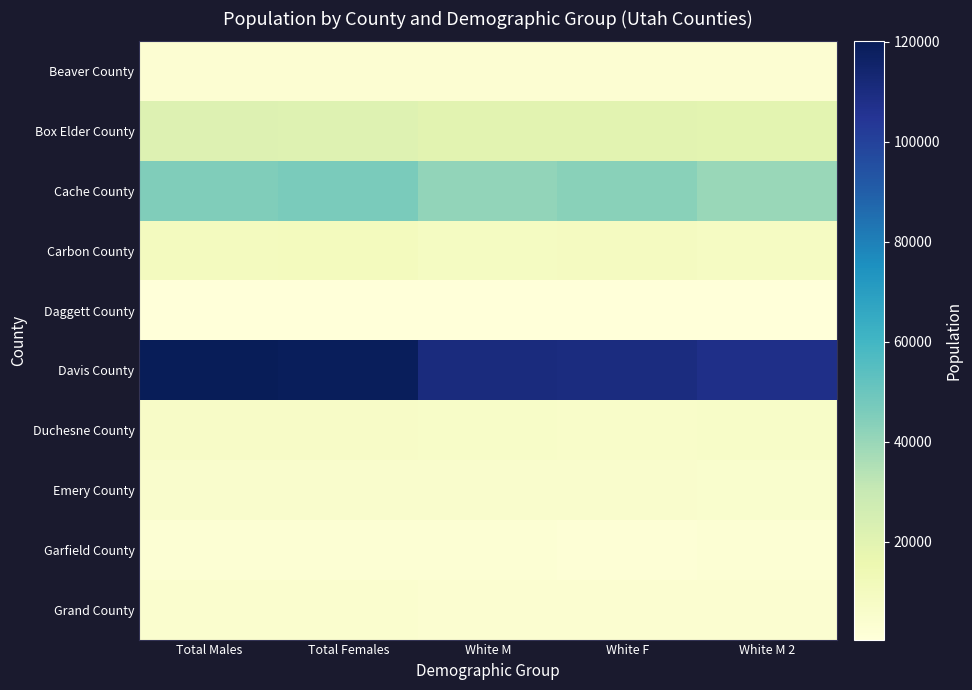

Reading right to left, transcribe all the data shown in this chart.

Beaver County: White M 2=2802	White F=2734	White M=2865	Total Females=2915	Total Males=3090
Box Elder County: White M 2=19452	White F=19748	White M=19951	Total Females=21194	Total Males=21551
Cache County: White M 2=40021	White F=43076	White M=41210	Total Females=46382	Total Males=45009
Carbon County: White M 2=8555	White F=9592	White M=9009	Total Females=10441	Total Males=9981
Daggett County: White M 2=462	White F=394	White M=477	Total Females=409	Total Males=512
Davis County: White M 2=107576	White F=109942	White M=110544	Total Females=118943	Total Males=120051
Duchesne County: White M 2=6477	White F=6383	White M=6573	Total Females=7085	Total Males=7286
Emery County: White M 2=5033	White F=5164	White M=5222	Total Females=5408	Total Males=5452
Garfield County: White M 2=2264	White F=2206	White M=2290	Total Females=2314	Total Males=2421
Grand County: White M 2=3706	White F=4001	White M=3860	Total Females=4322	Total Males=4163